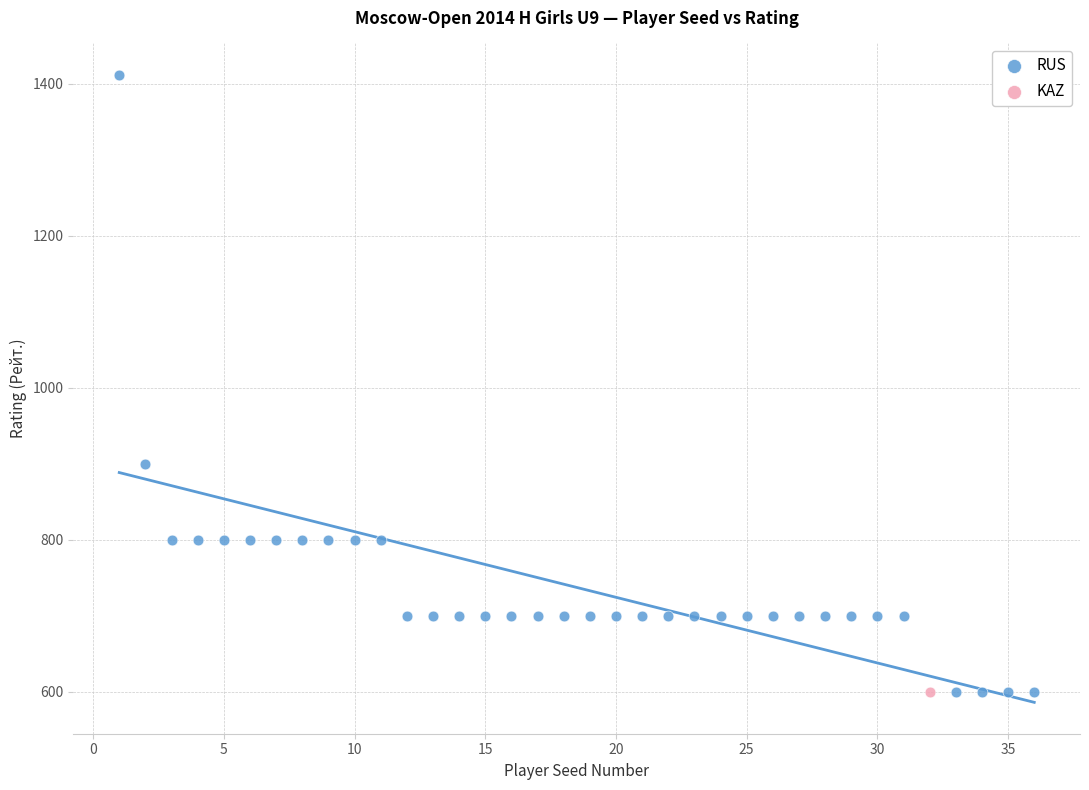

What are all the series names shown in the legend?

RUS, KAZ